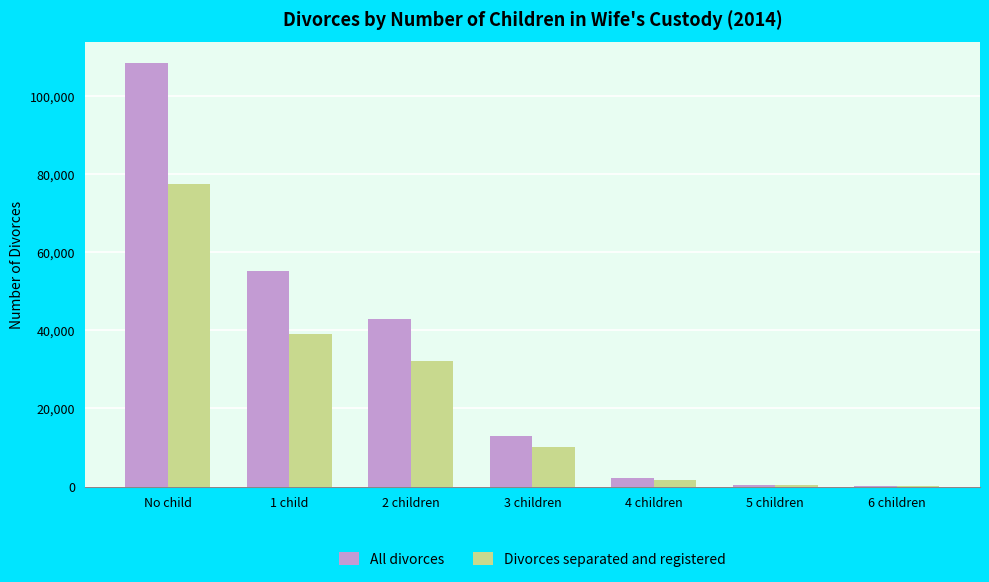

What is the approximate value of All divorces at 3 children, to the nearest 10?

12930